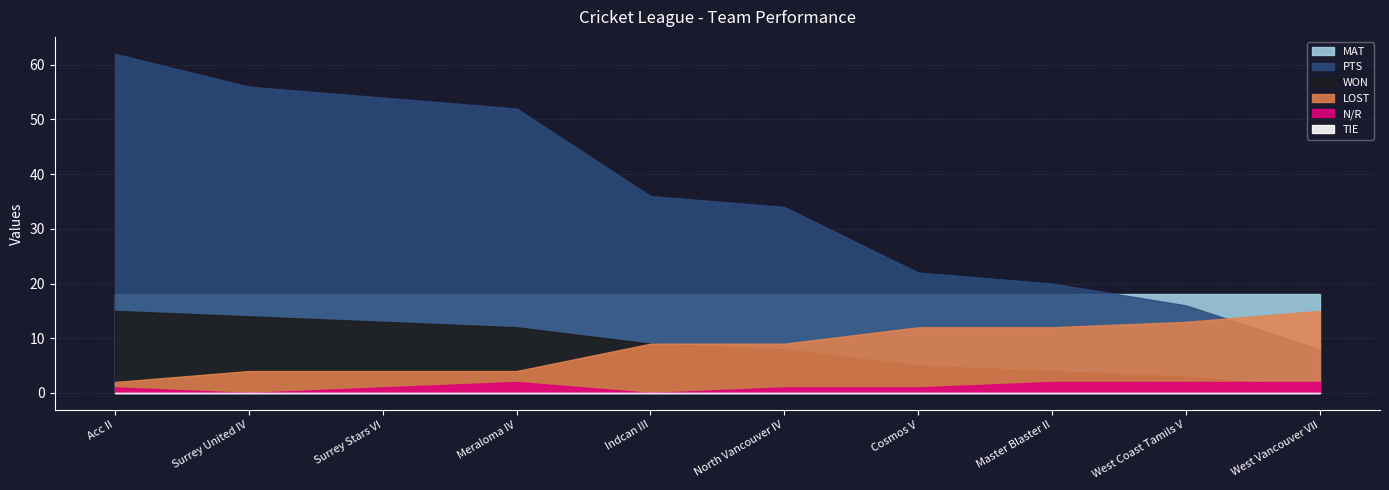

After their last crossing, which series has the higher values: WON or N/R?

N/R